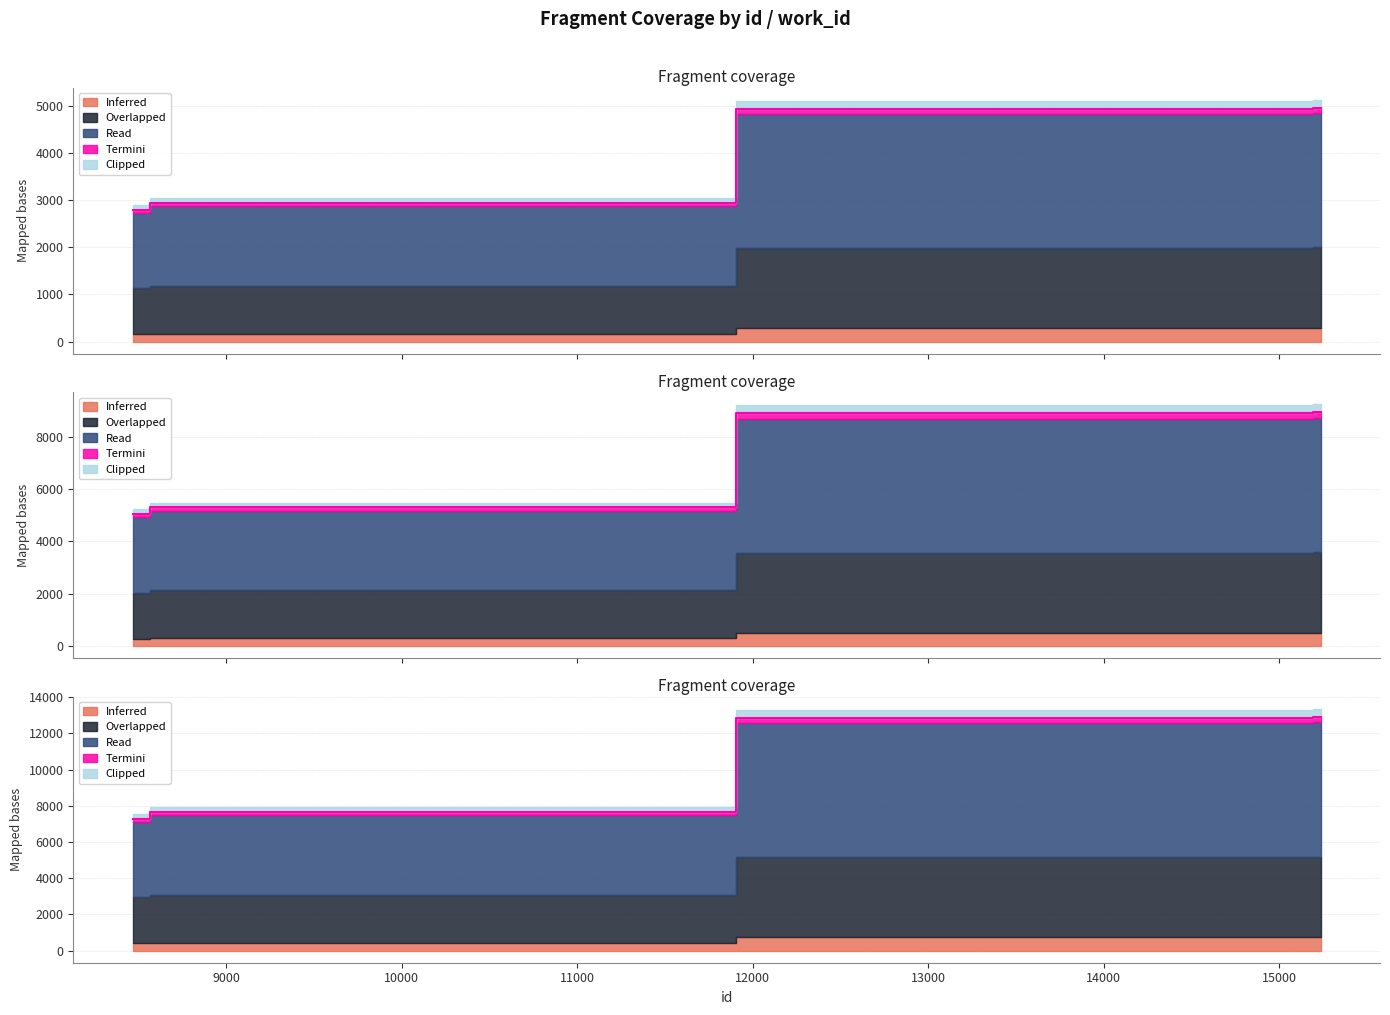

What is the difference between the maximum and minimum values?

2162.0